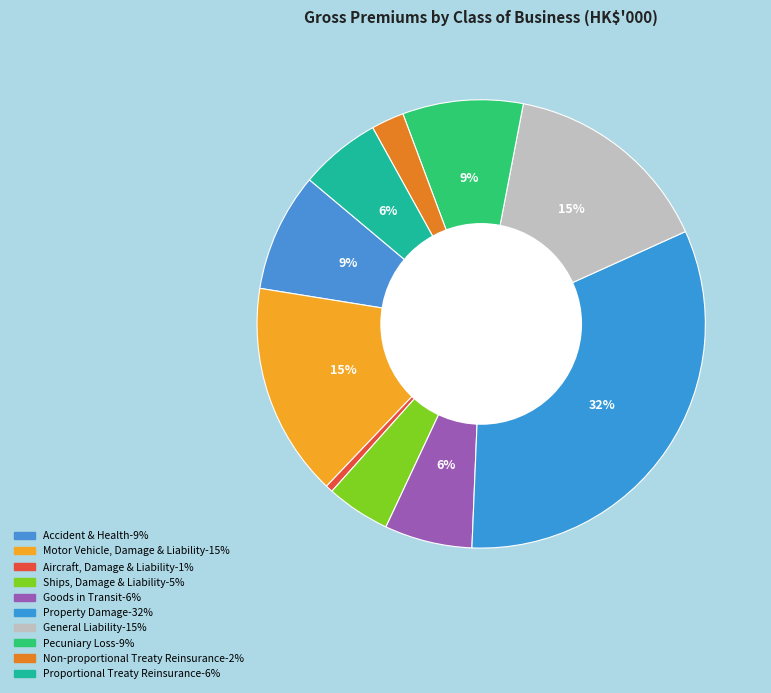

Combined, do Proportional Treaty Reinsurance and Aircraft, Damage & Liability account for over 50%?

No